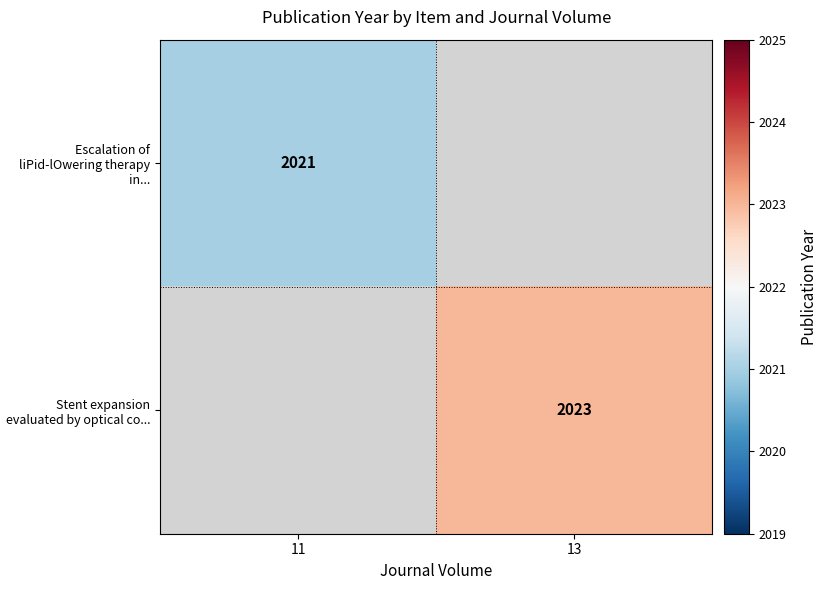

Is the value of Stent expansion evaluated by optical co... at 13 greater than the value of Escalation of liPid-lOwering therapy in... at 11?

Yes